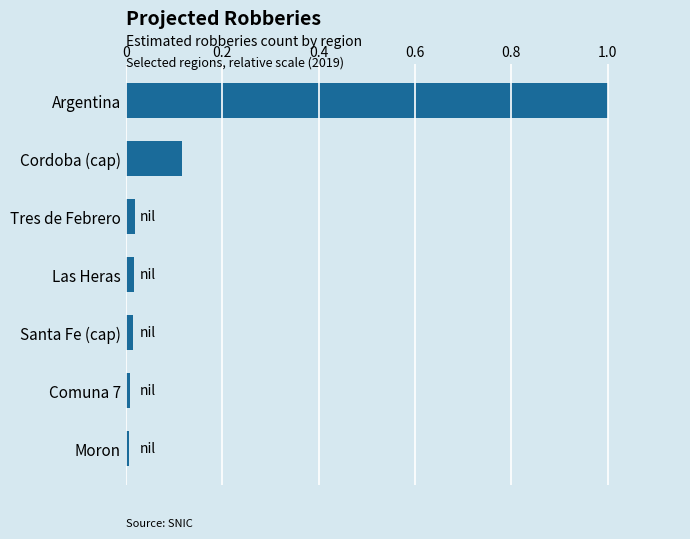

How many bars are there in total?

7